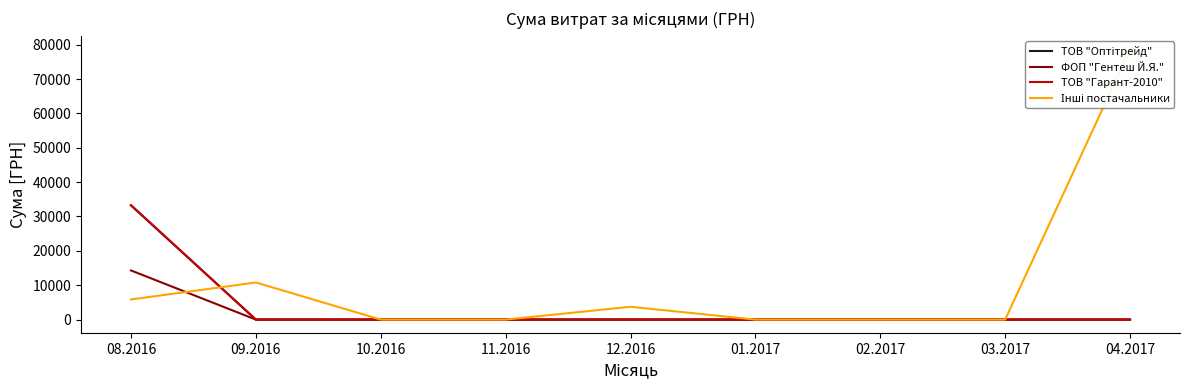

Reading left to right, what are all the values shown in this chart?

ТОВ "Оптітрейд": 08.2016=33233	09.2016=0	10.2016=0	11.2016=0	12.2016=0	01.2017=0	02.2017=0	03.2017=0	04.2017=0
ФОП "Гентеш Й.Я.": 08.2016=14297	09.2016=0	10.2016=0	11.2016=0	12.2016=0	01.2017=0	02.2017=0	03.2017=0	04.2017=0
ТОВ "Гарант-2010": 08.2016=33296	09.2016=0	10.2016=0	11.2016=0	12.2016=0	01.2017=0	02.2017=0	03.2017=0	04.2017=0
Інші постачальники: 08.2016=5853	09.2016=10800	10.2016=0	11.2016=0	12.2016=3730	01.2017=0	02.2017=0	03.2017=0	04.2017=78600